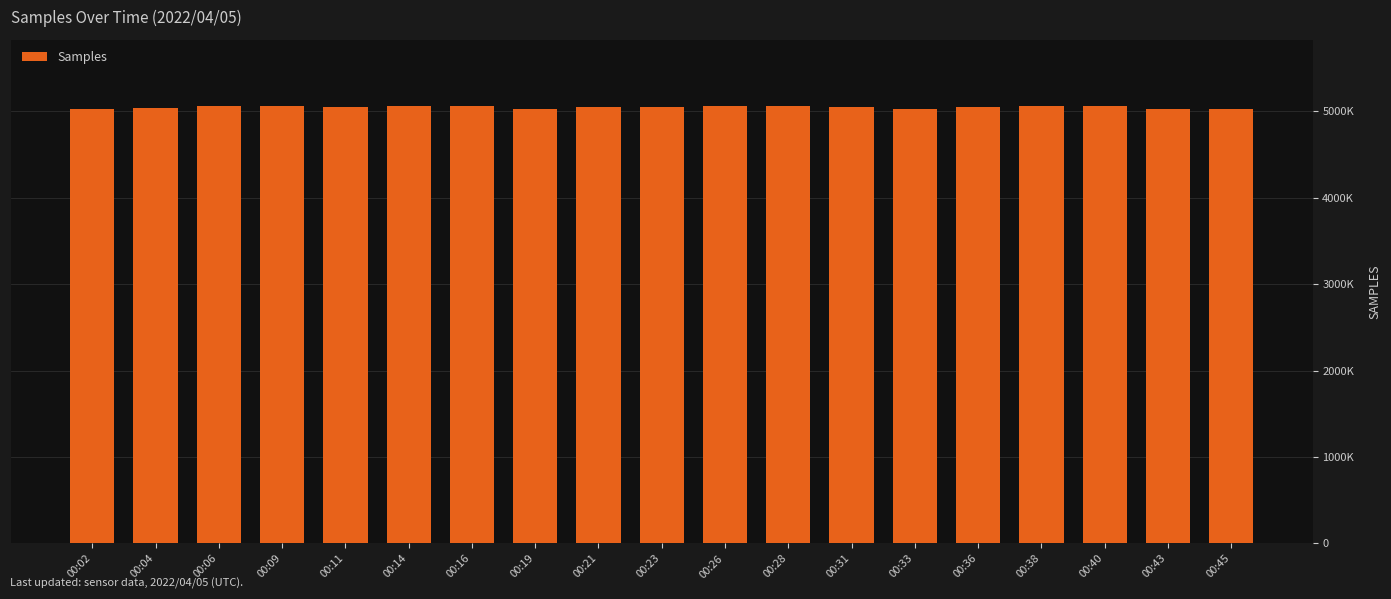

What is the value of the 10th bar from the left?

5046452